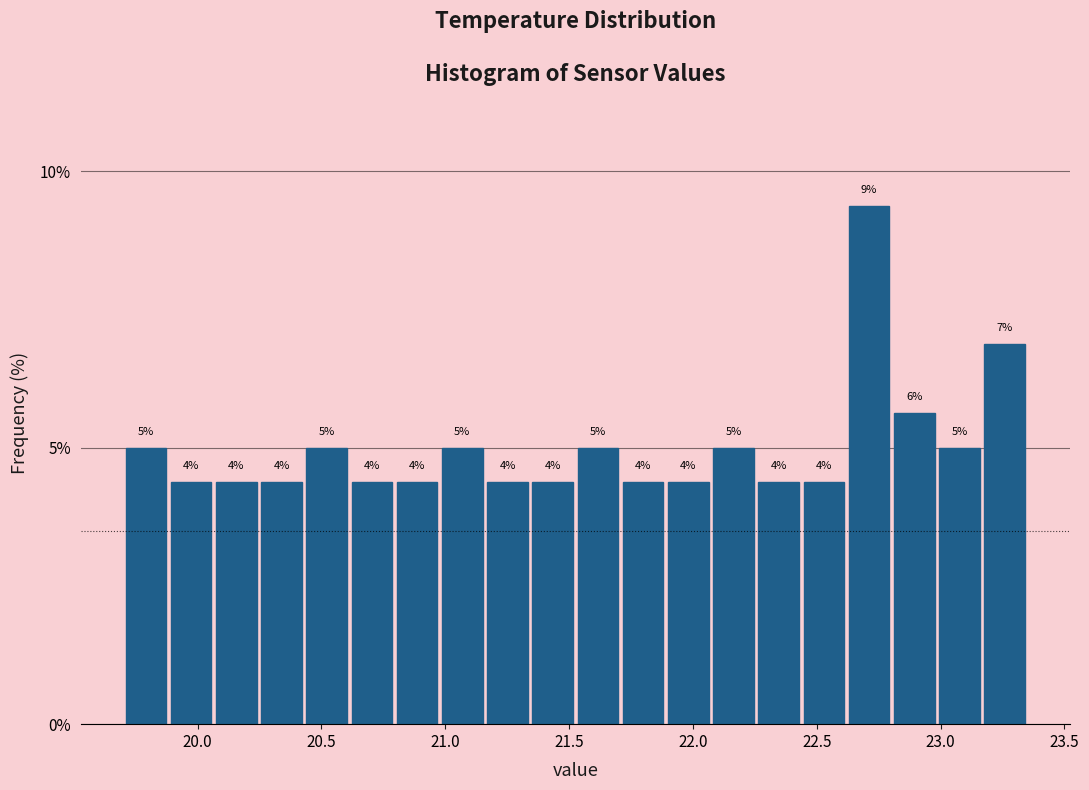

Read against the x-axis, roughly where is the centre of the tallest bar?

22.70